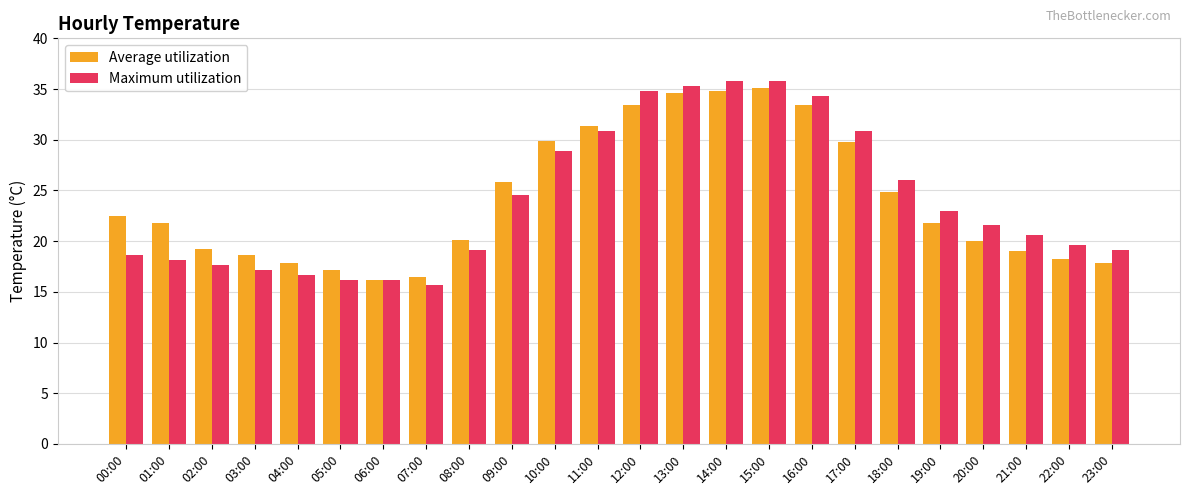

How many bars are there in each group?

2